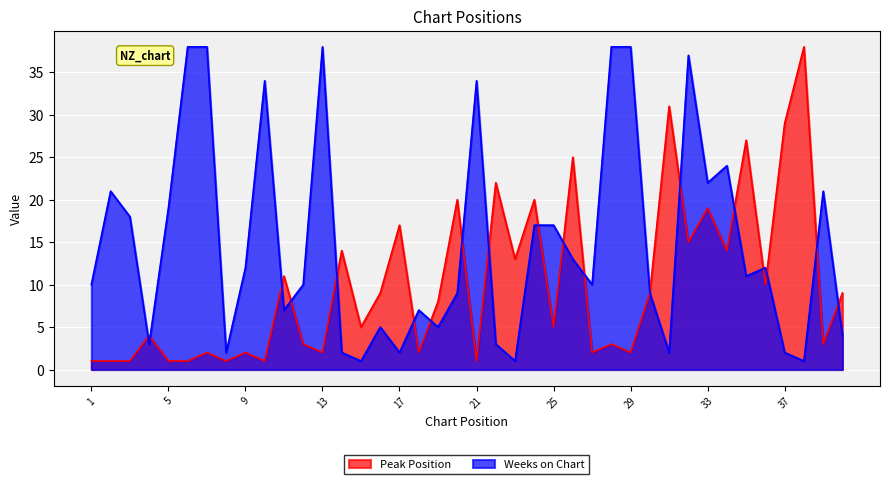

At which category is the sum across all series the highest?

32